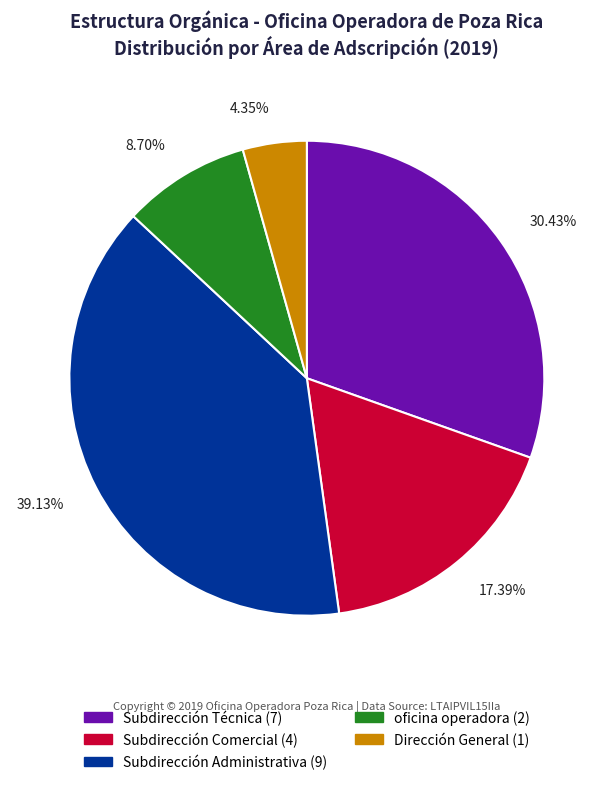

Which has a higher value, Dirección General or oficina operadora?

oficina operadora